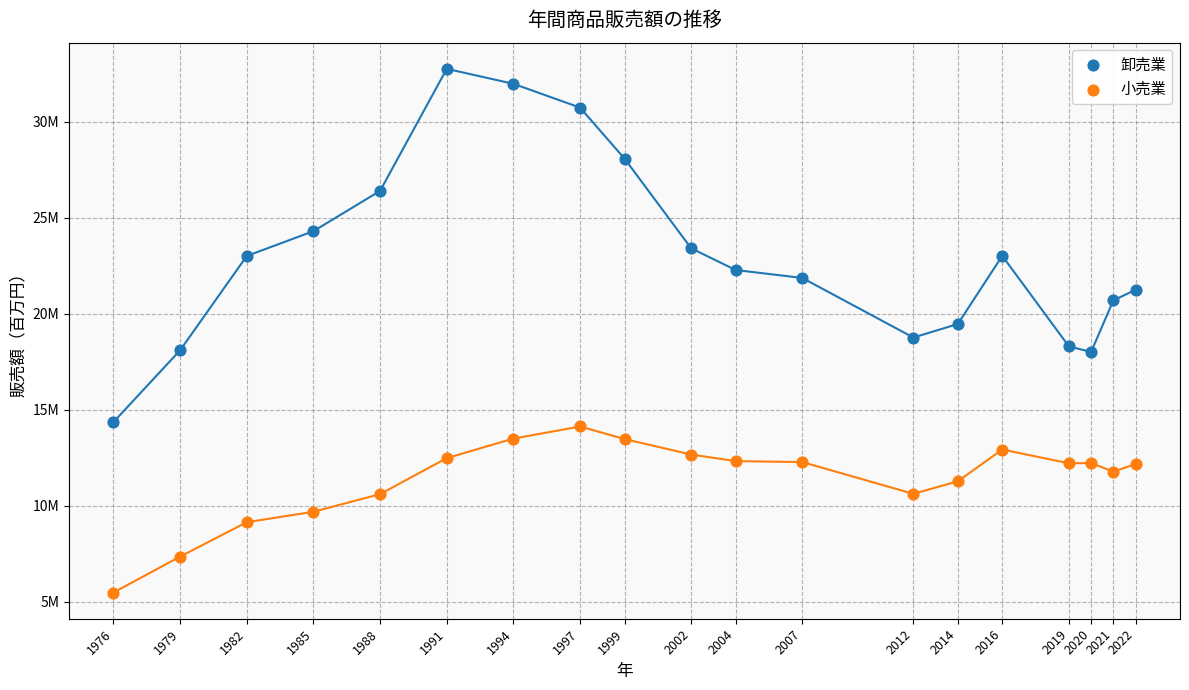

Which series contains the lowest Y value?

小売業